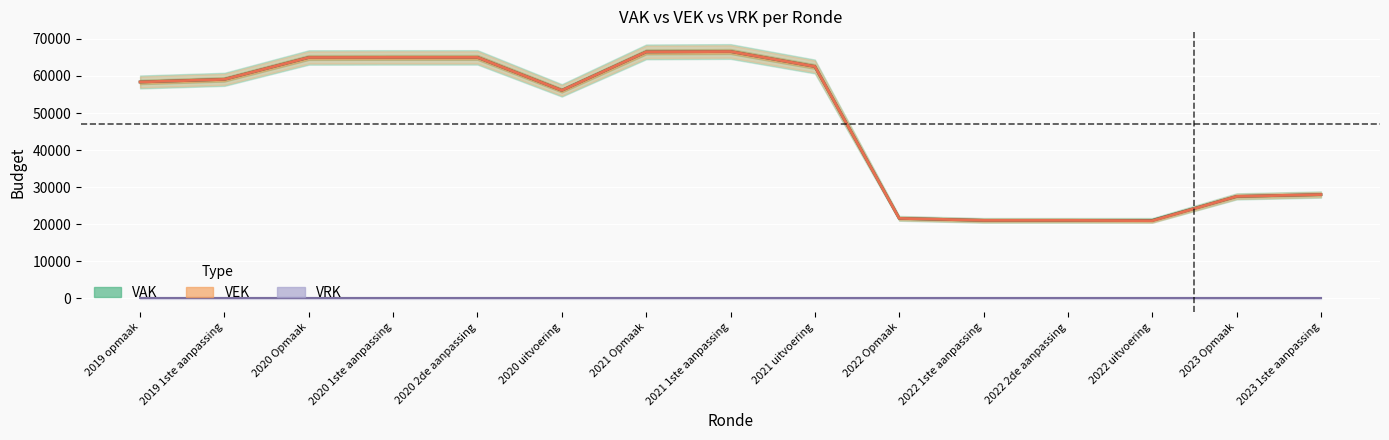

The VAK series shows 12618 at 2022 Opmaak. True or false?

False